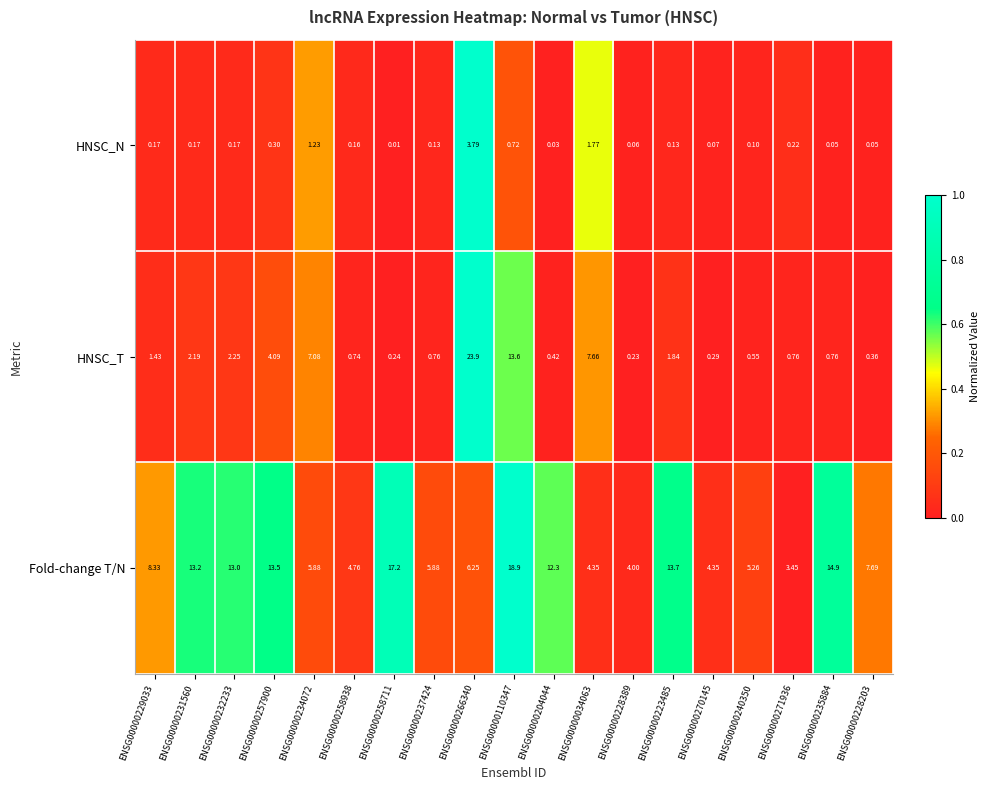

Which series has the largest range (max minus min)?

HNSC_T